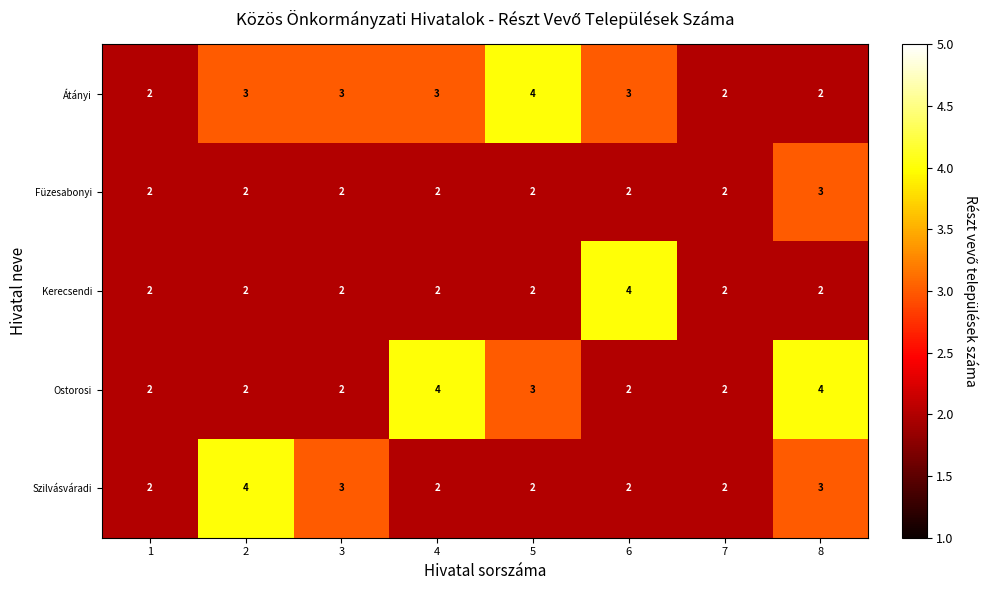

The value of Átányi at 2 is 4. True or false?

False